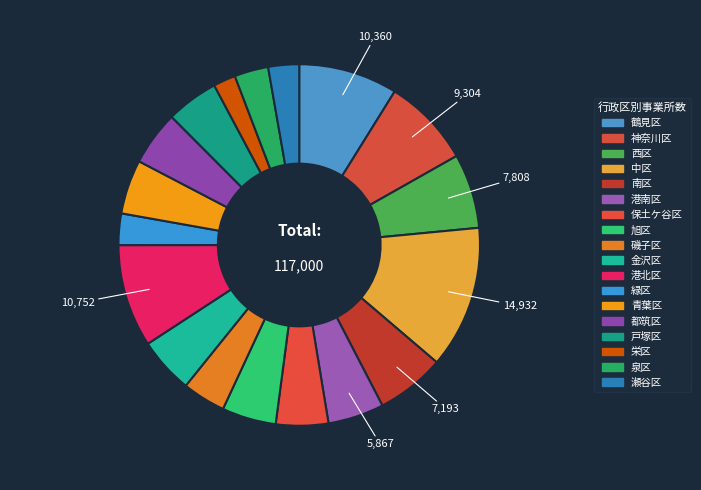

To the nearest percent, what is the combined percentage of 栄区 and 戸塚区?

7%